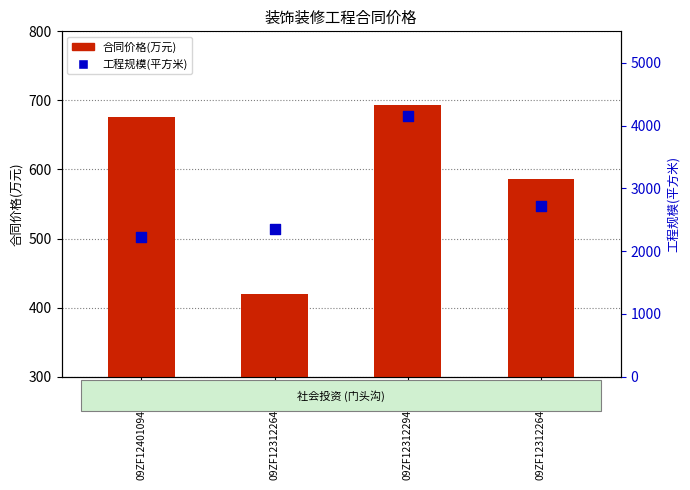

Which series contains the highest Y value?

工程规模(平方米)